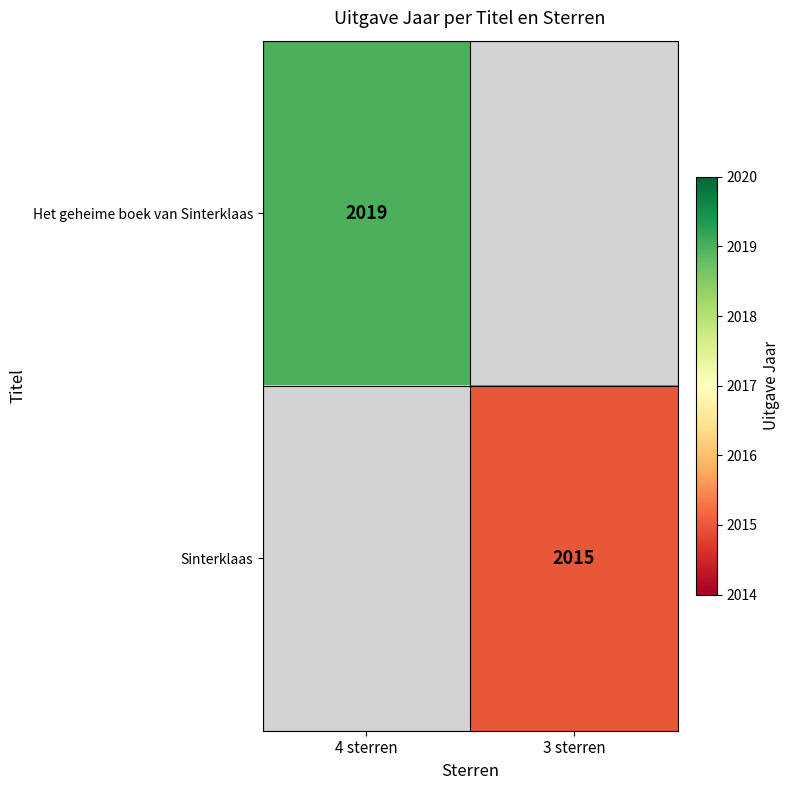

True or false: Het geheime boek van Sinterklaas has a value of 1233 at 4 sterren.

False